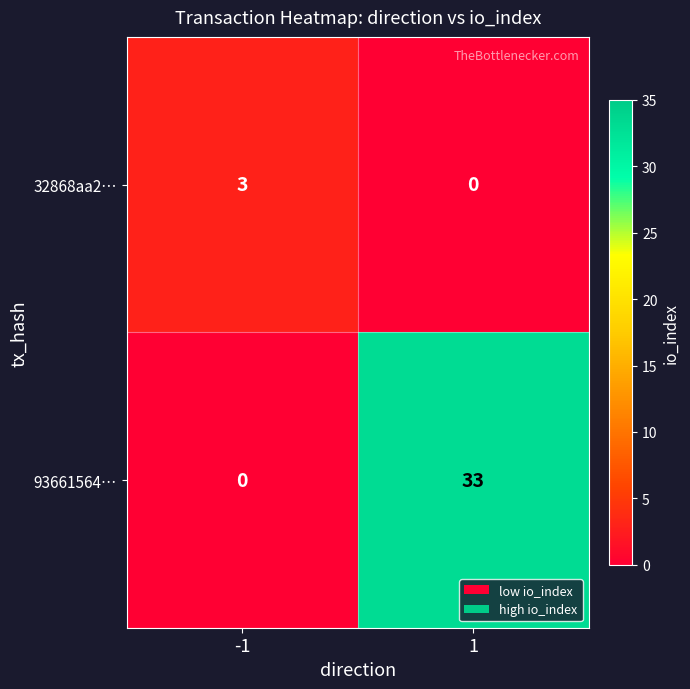

Reading left to right, list all the values displayed in this chart.

32868aa2…: -1=3	1=0
93661564…: -1=0	1=33